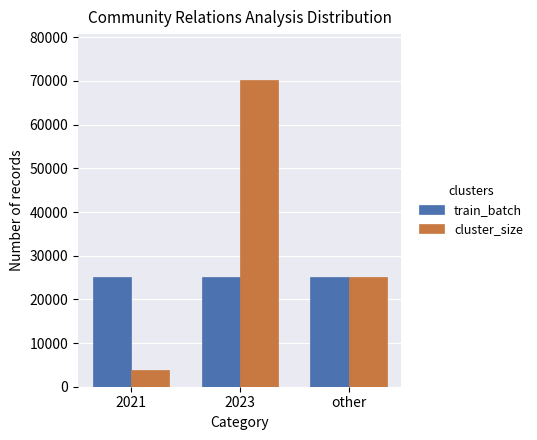

Rank the series by their maximum value, from lowest to highest.

train_batch, cluster_size